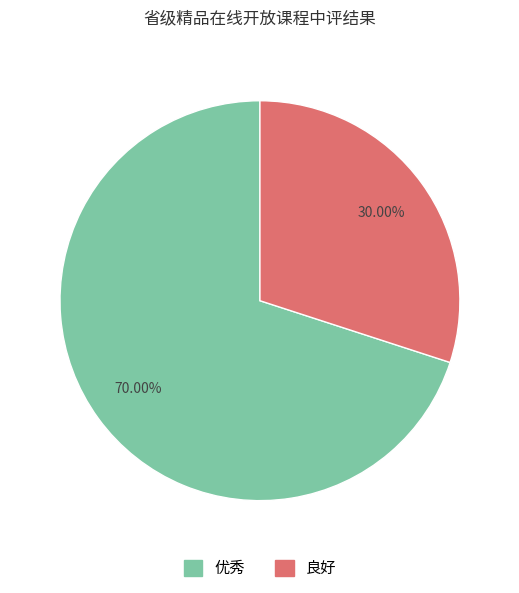

To the nearest percent, what portion does 良好 represent?

30%